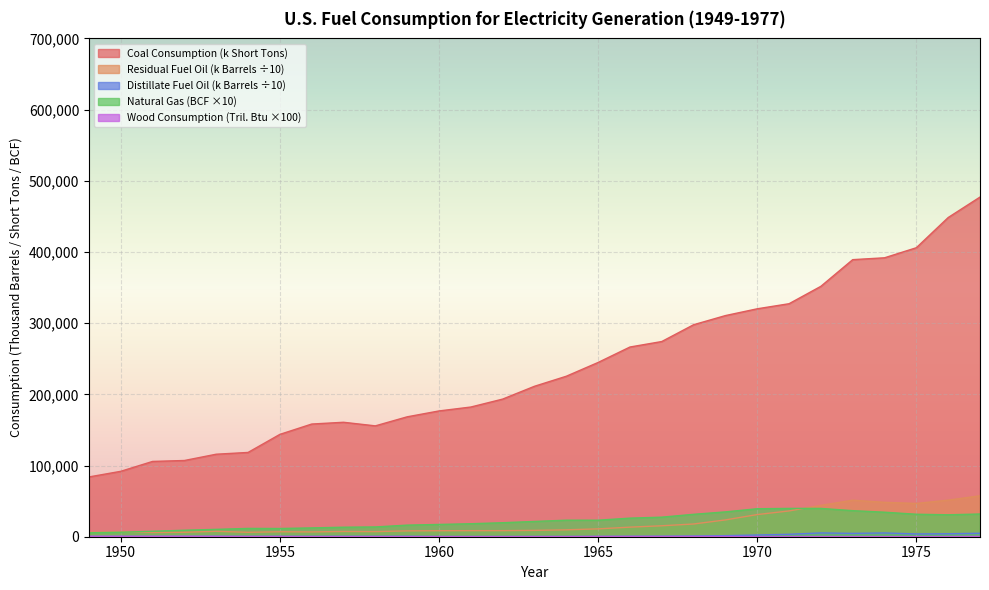

What is the difference between the Coal Consumption values at 1966 and 1965?

21688.7